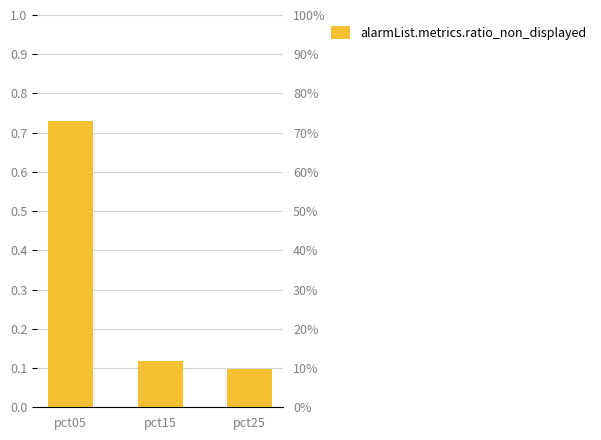

At which category does the chart reach its peak across all series?

pct05